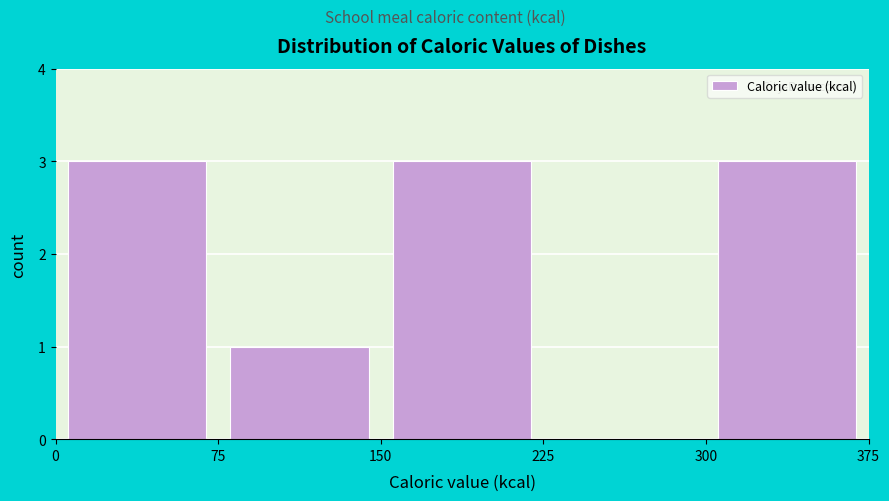

Reading left to right, transcribe this chart: for each bar, give the range it covers on the x-axis and its height. The values are not printed on the chart, so give them approximately, as read against the axis.

0 to 75: 3
75 to 150: 1
150 to 225: 3
225 to 300: 0
300 to 375: 3